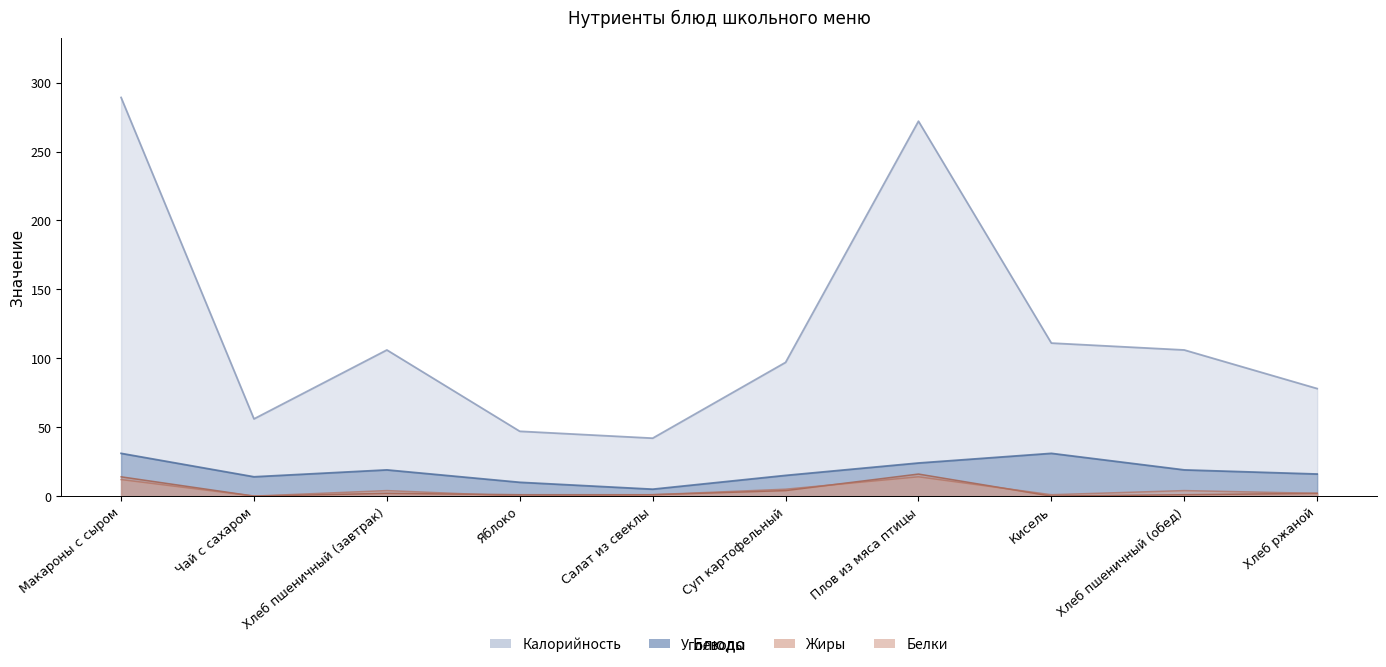

What are all the series names shown in the legend?

Калорийность, Белки, Жиры, Углеводы